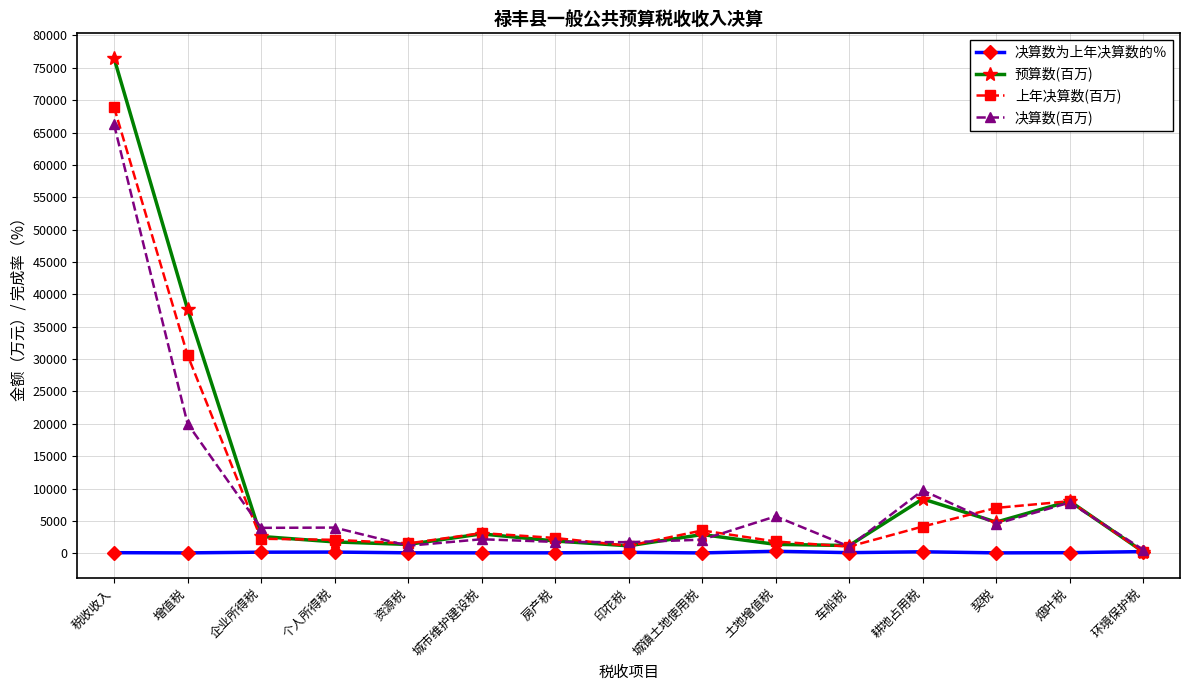

At how many categories does at least one series exceed 12292?

2